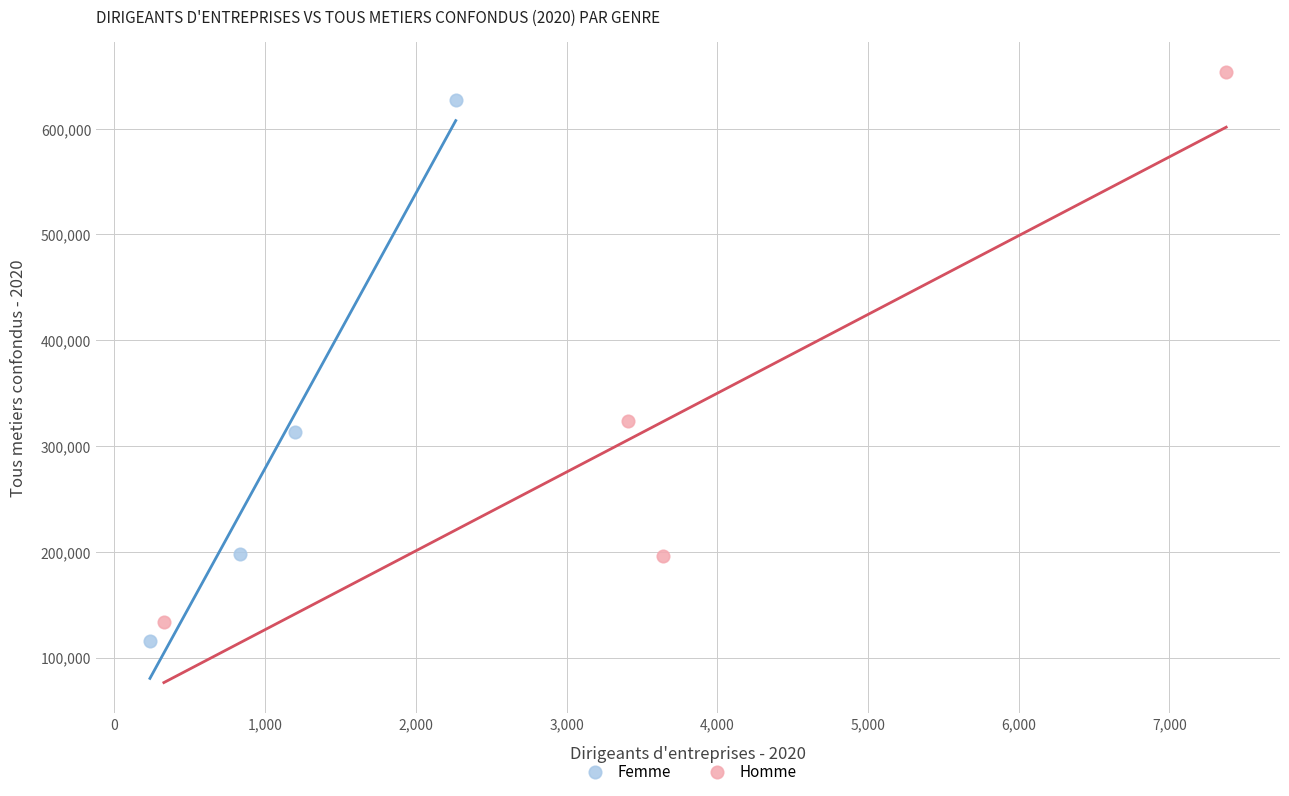

Which series has the largest Y range (max minus min)?

Homme